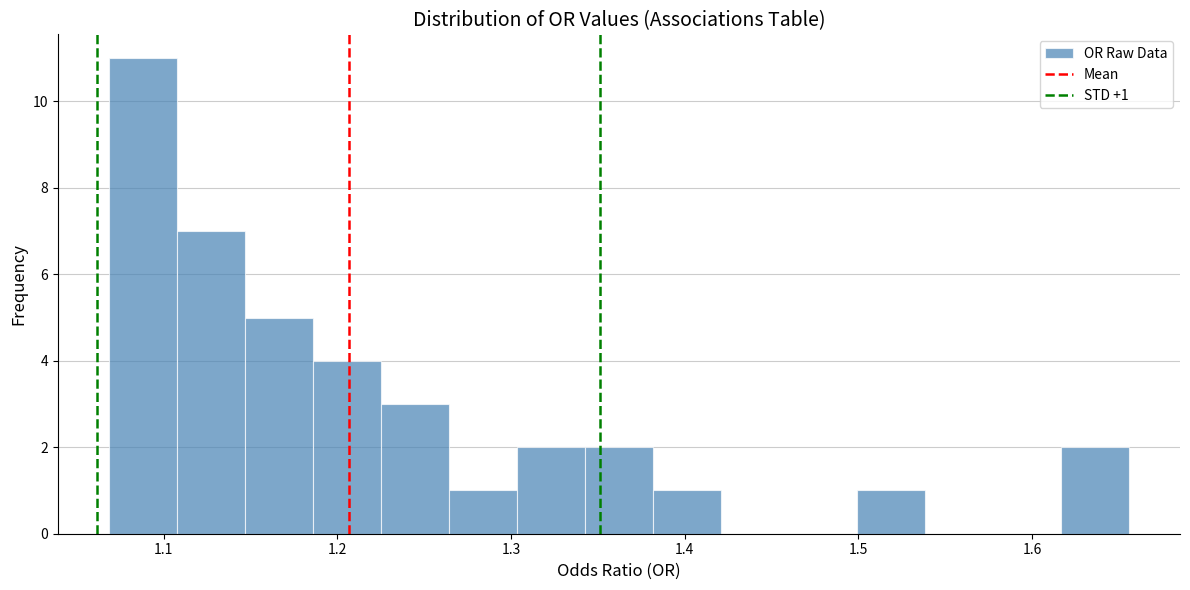

Read against the x-axis, roughly where is the centre of the tallest bar?

1.09